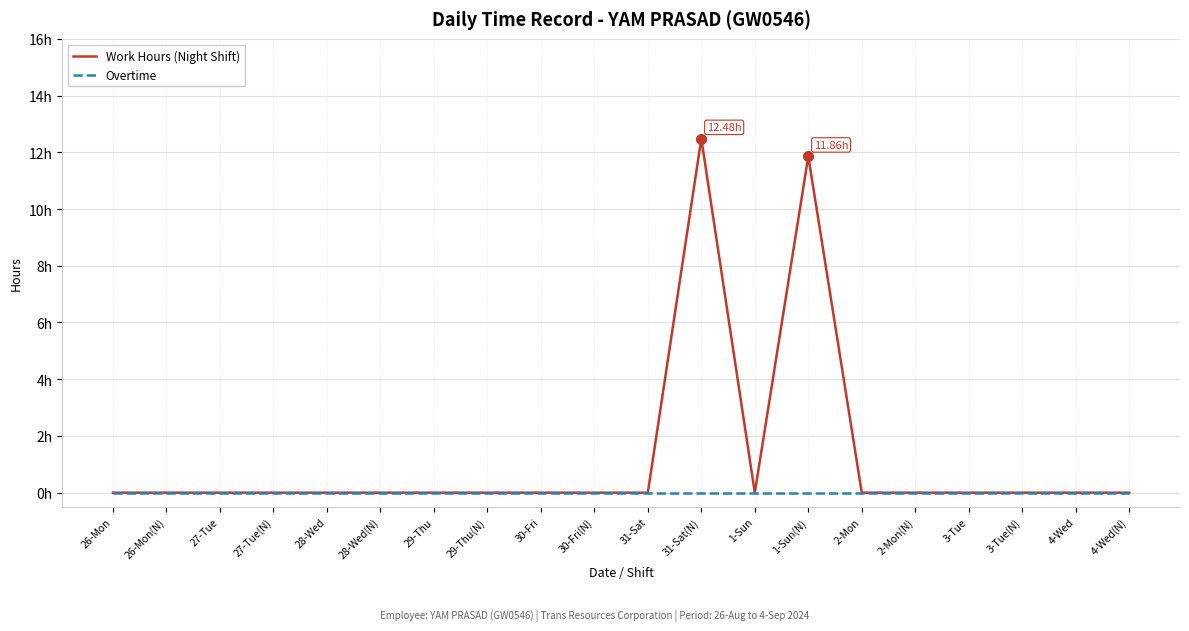

What are all the series names shown in the legend?

Work Hours (Night Shift), Overtime